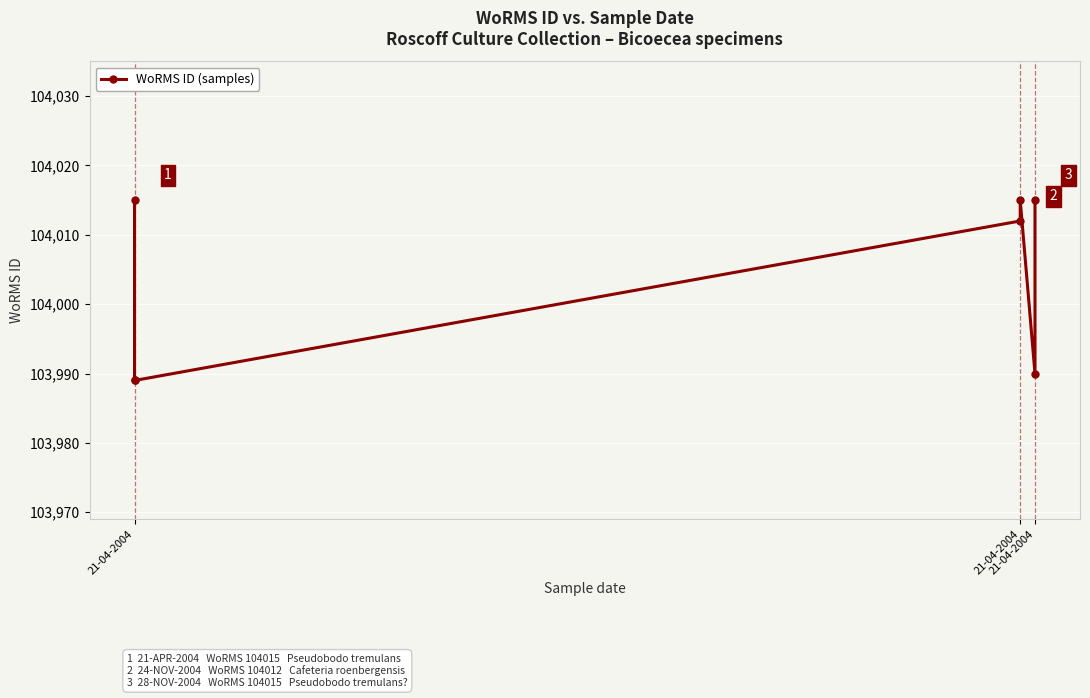

What is the greatest value displayed?

104015